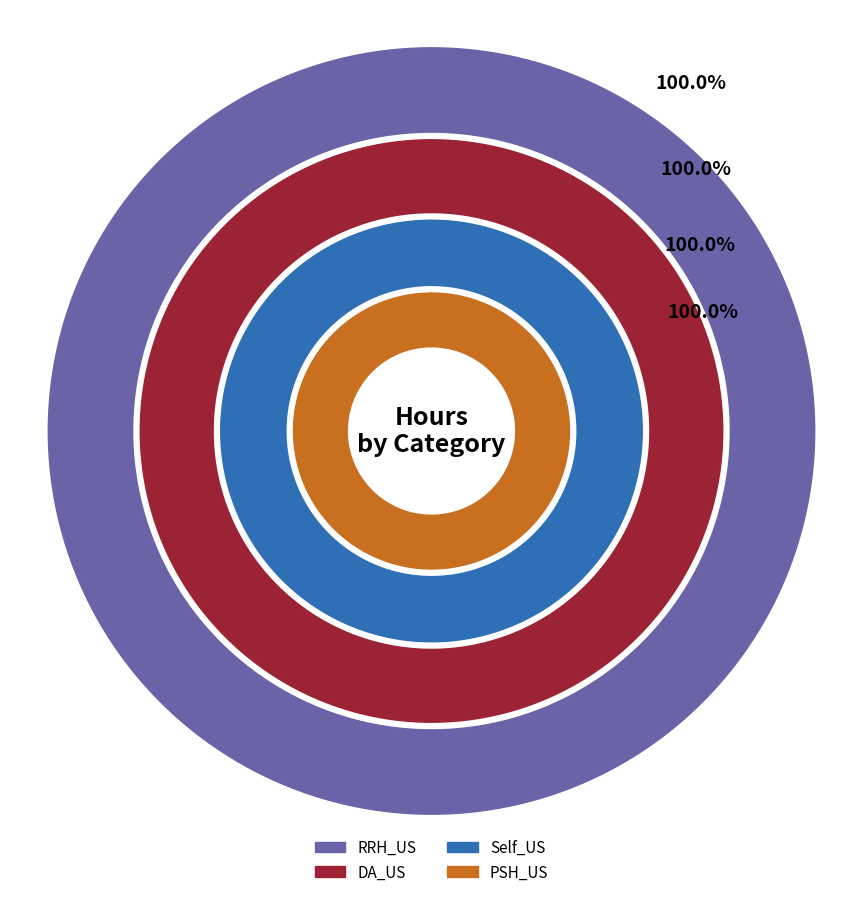

Rank the series at 4368 from lowest to highest value.

PSH_US, Self_US, RRH_US, DA_US